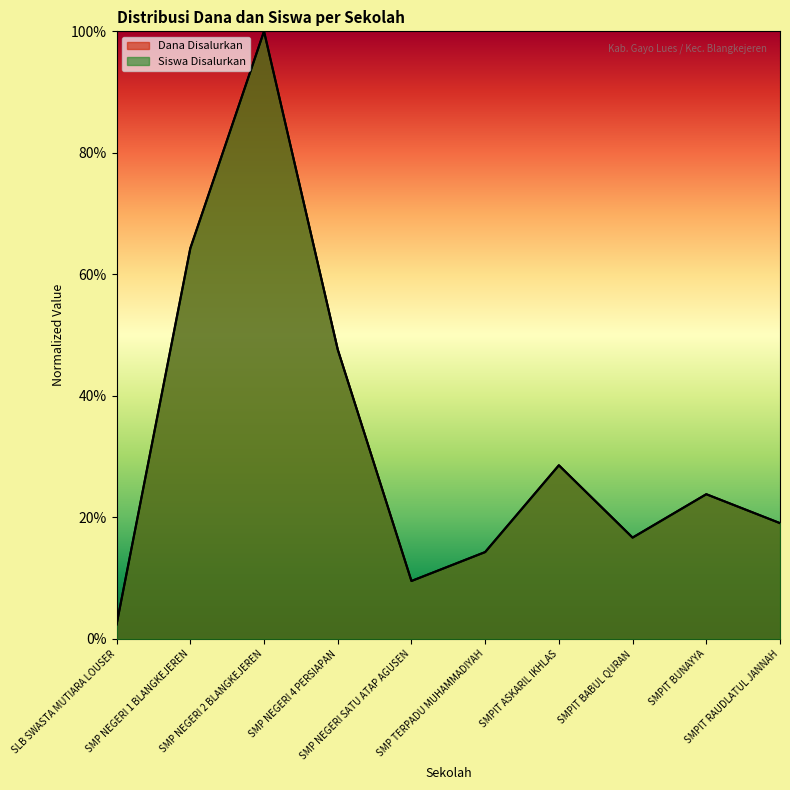

True or false: Siswa Disalurkan and Dana Disalurkan cross at least once.

False